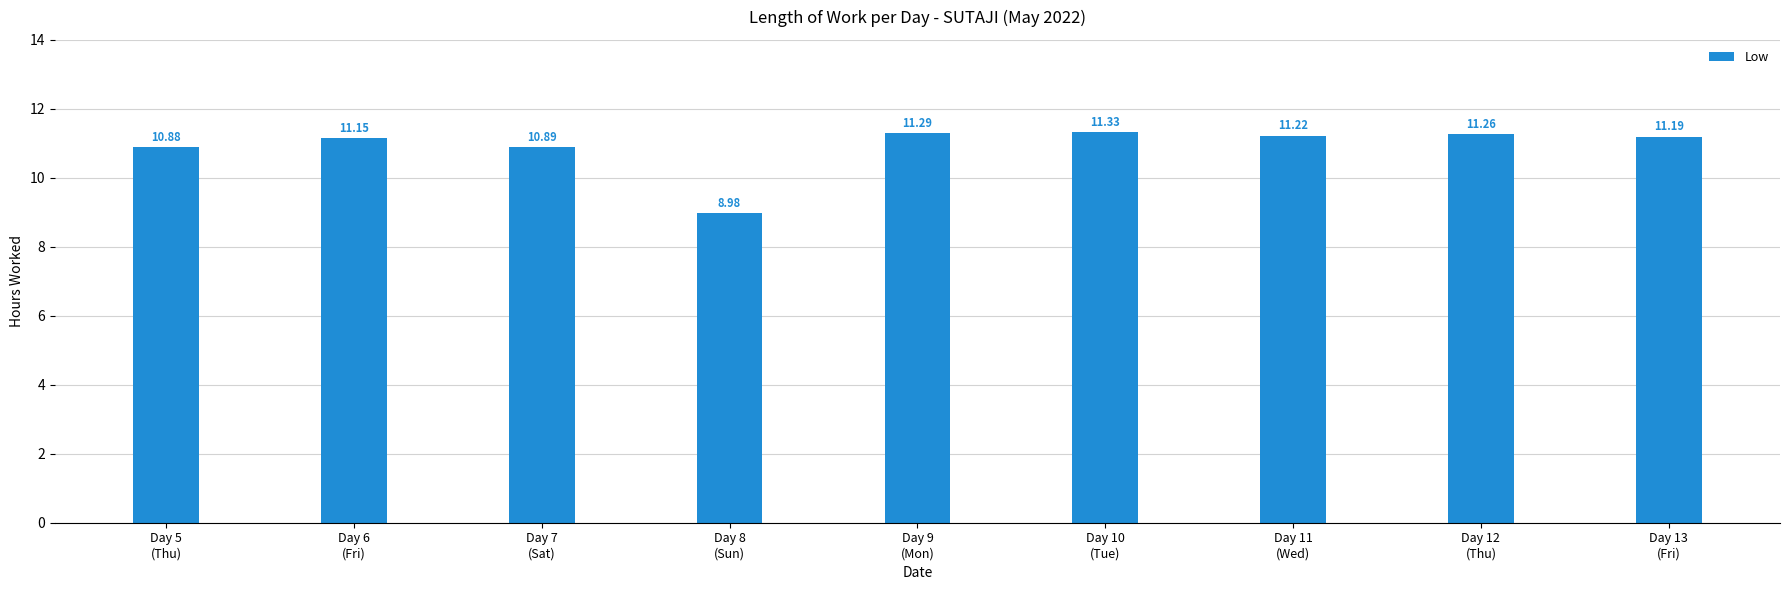

What is the label of the 5th bar from the right?

Day 9
(Mon)